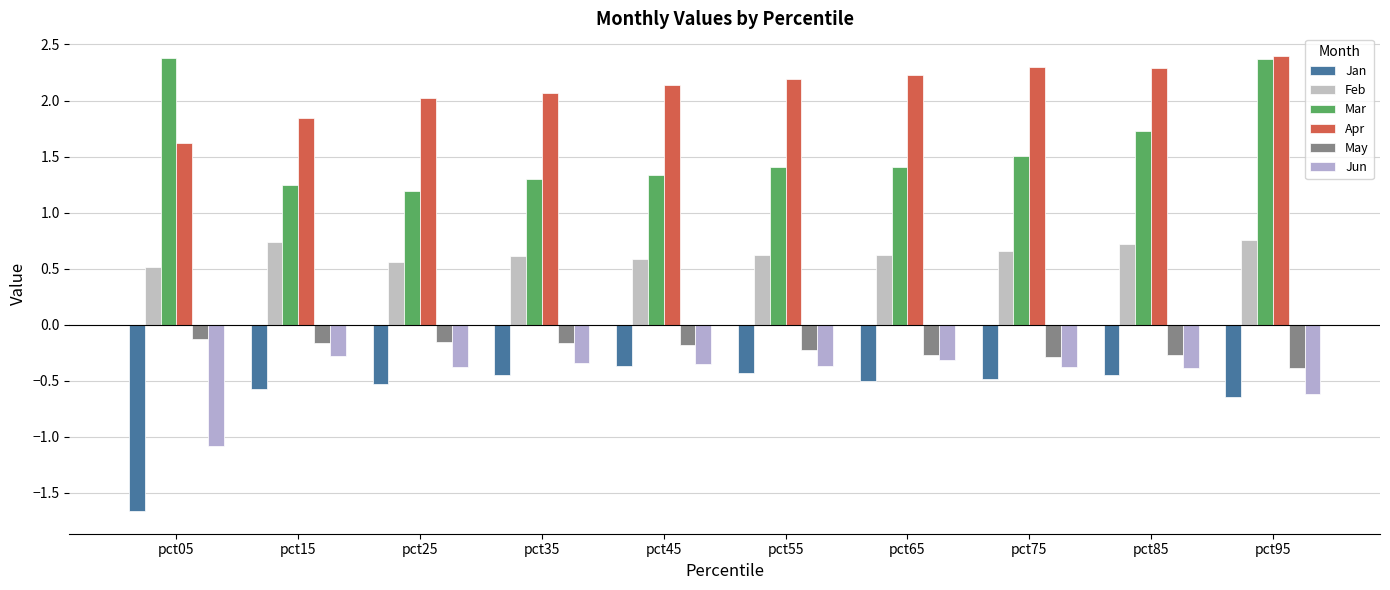

Where is Jan nearest to the value -1?

pct95